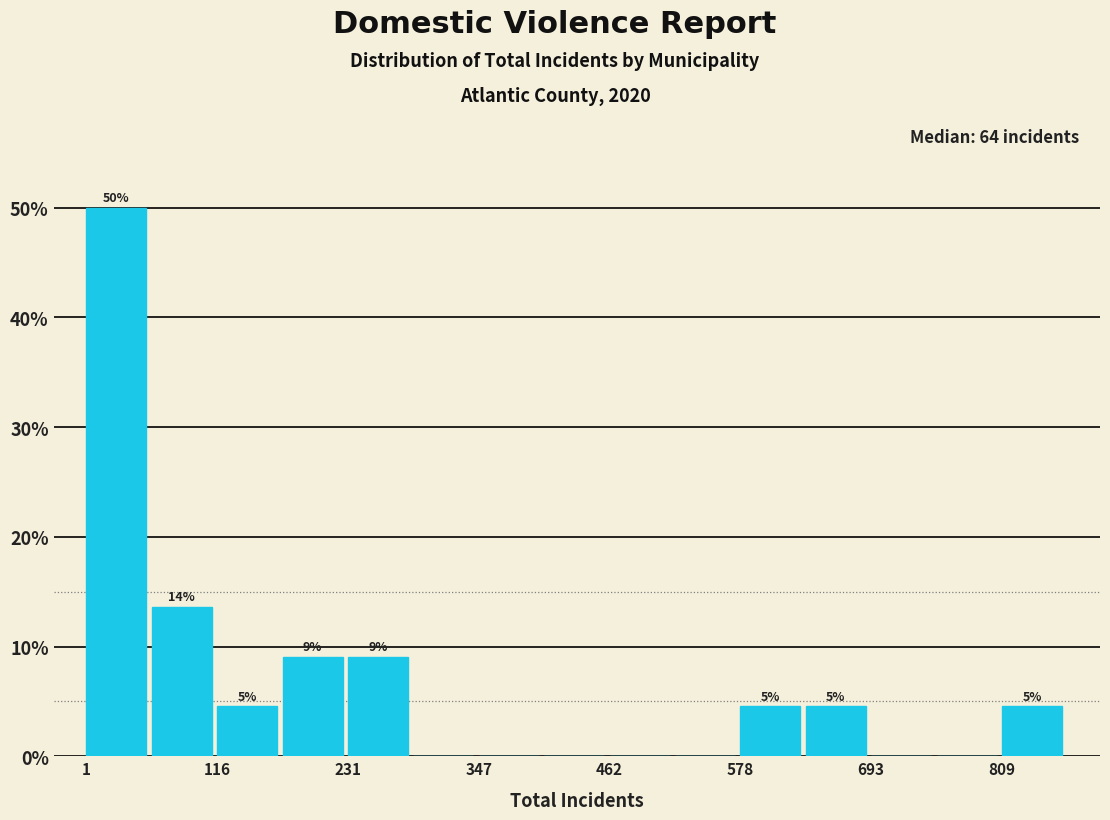

Read against the x-axis, roughly where is the centre of the tallest bar?

20